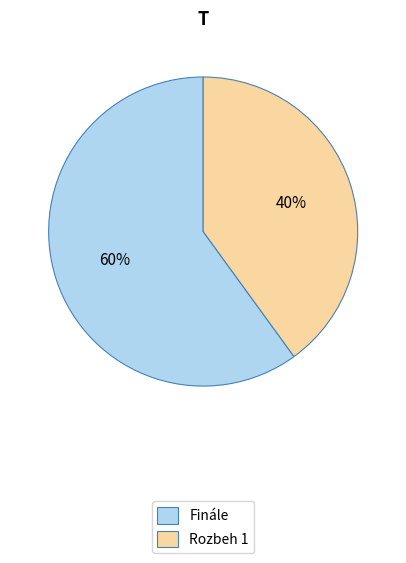

Is there any slice that represents more than half of the pie?

Yes